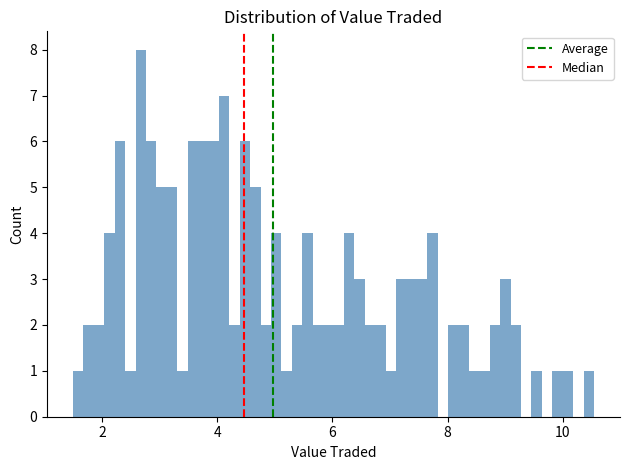

Around what value on the x-axis is the tallest bar? Give the approximate position of its centre, as read against the axis.

2.6